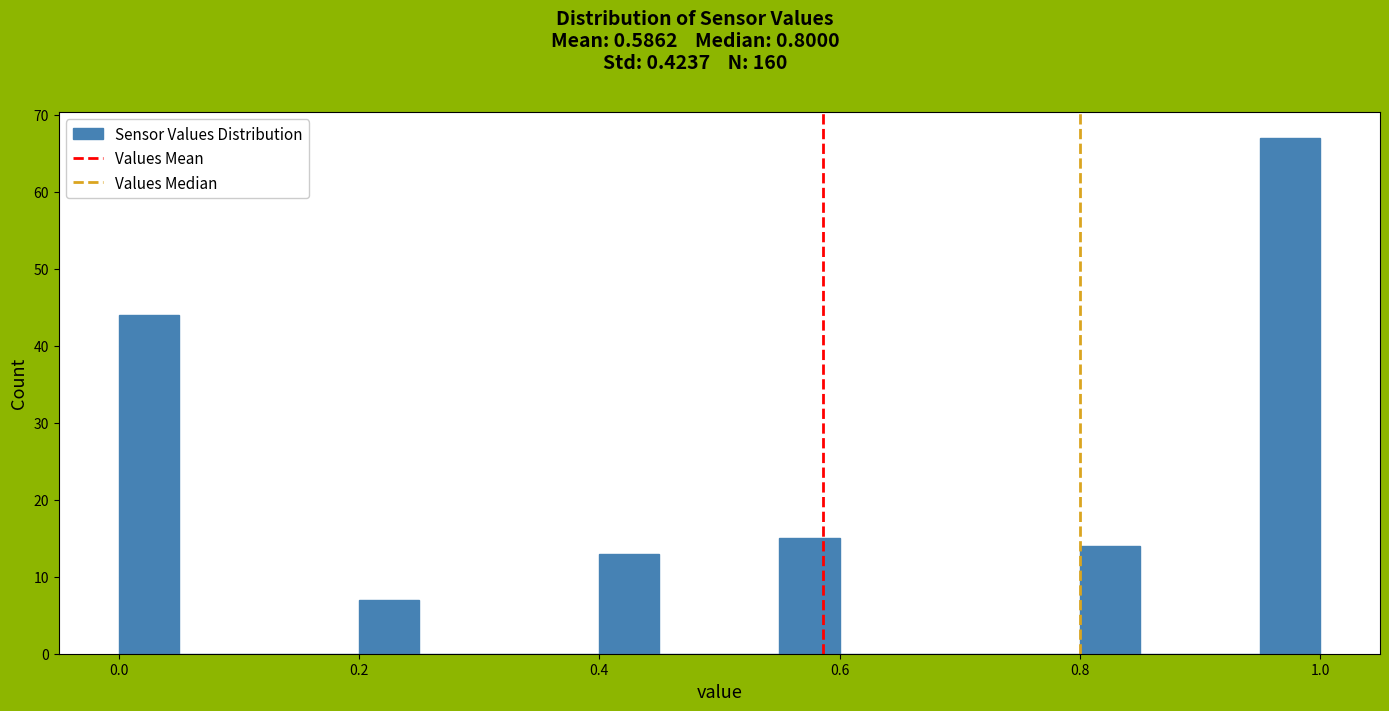

Around what value on the x-axis is the tallest bar? Give the approximate position of its centre, as read against the axis.

0.98